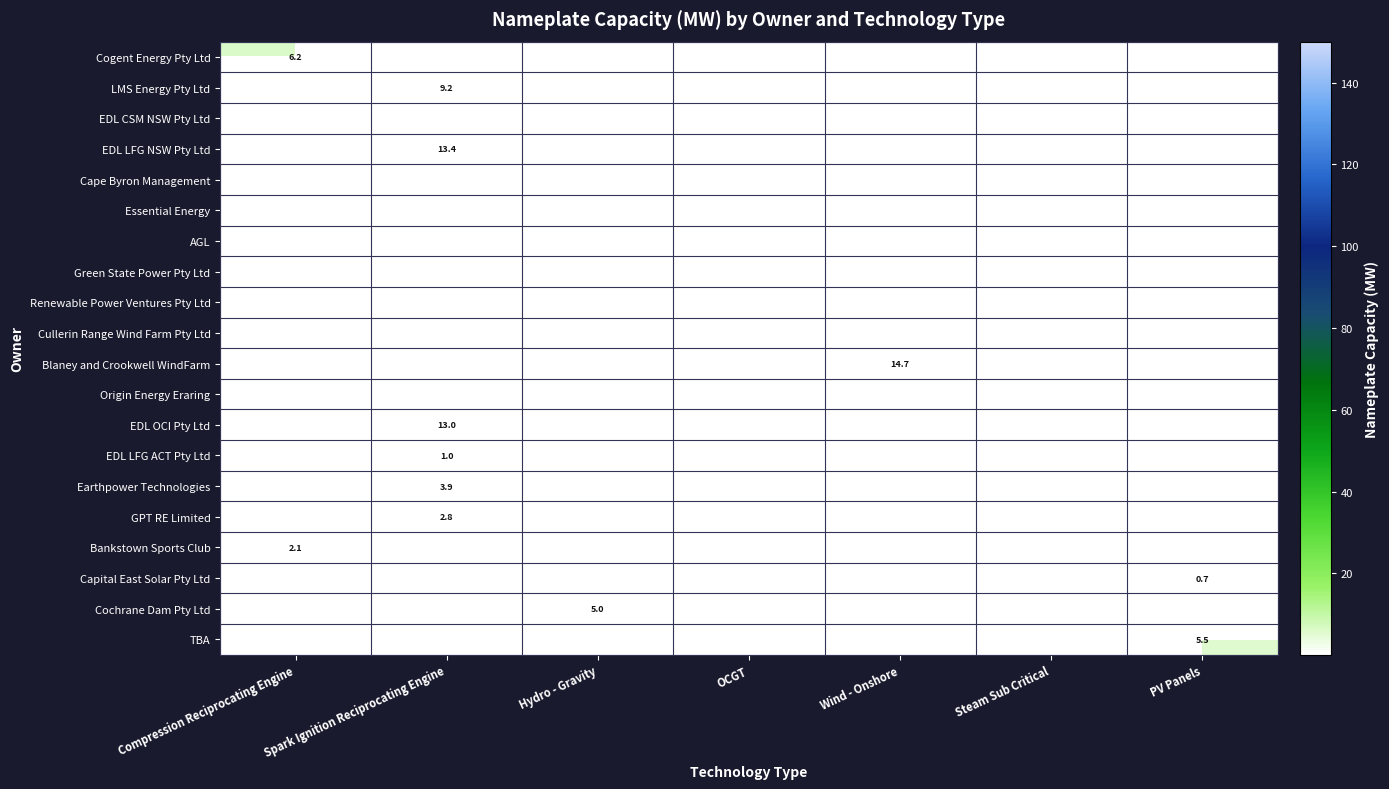

The Earthpower Technologies series shows 6.0 at Spark Ignition Reciprocating Engine. True or false?

False